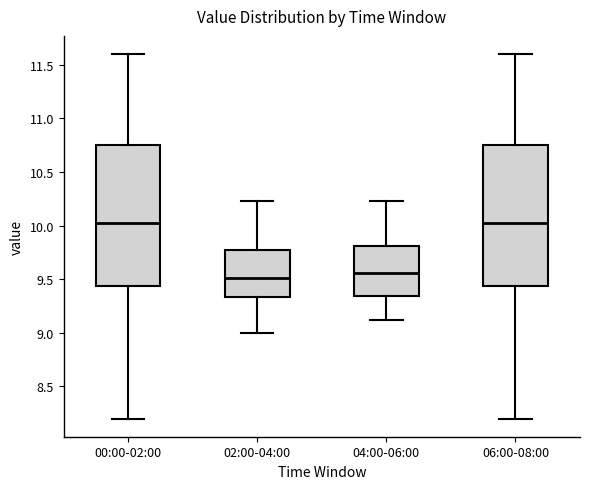

Reading left to right, read every box against the y-axis: the position of its median line, the range the box covers, and the ends of its whiskers. The values are not printed on the chart, so give them approximately, as read against the axis.

00:00-02:00: median 10.05, box 9.45 to 10.75, whiskers 8.20 to 11.60
02:00-04:00: median 9.50, box 9.35 to 9.75, whiskers 9.00 to 10.25
04:00-06:00: median 9.55, box 9.35 to 9.80, whiskers 9.10 to 10.25
06:00-08:00: median 10.05, box 9.45 to 10.75, whiskers 8.20 to 11.60